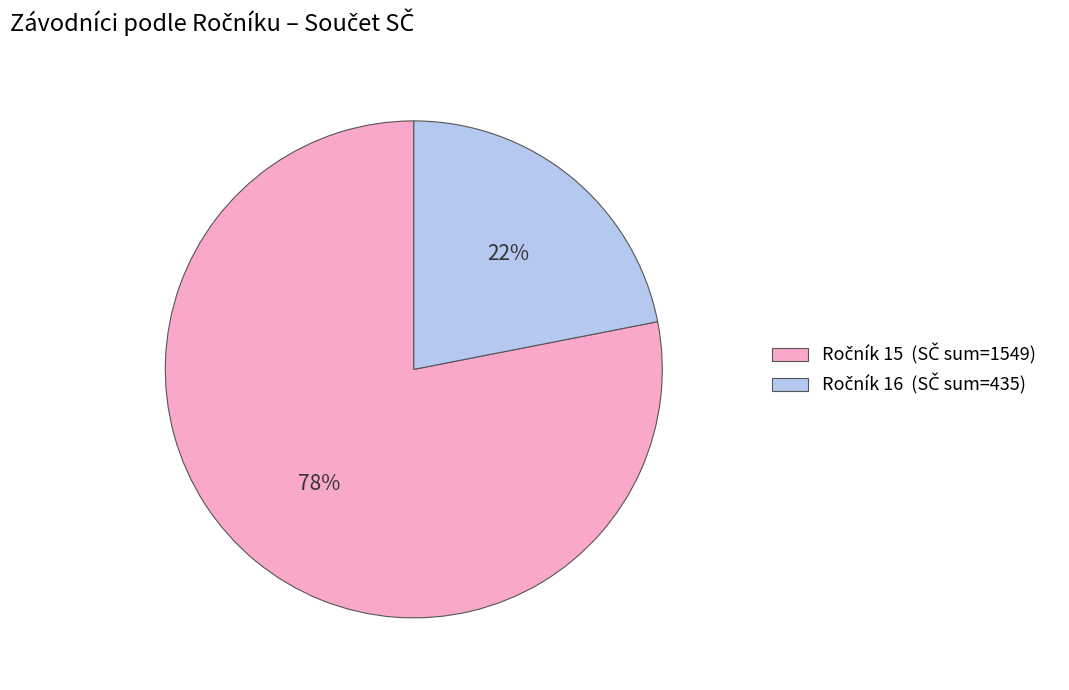

How many segments does this pie chart have?

2